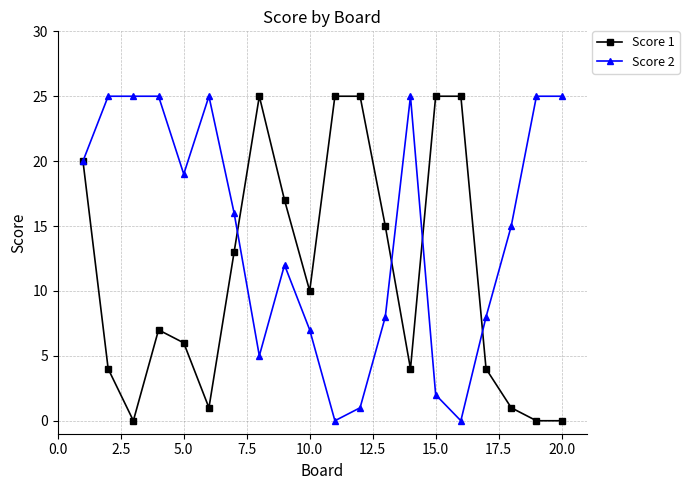

Rank the series by their average value, from highest to lowest.

Score 2, Score 1